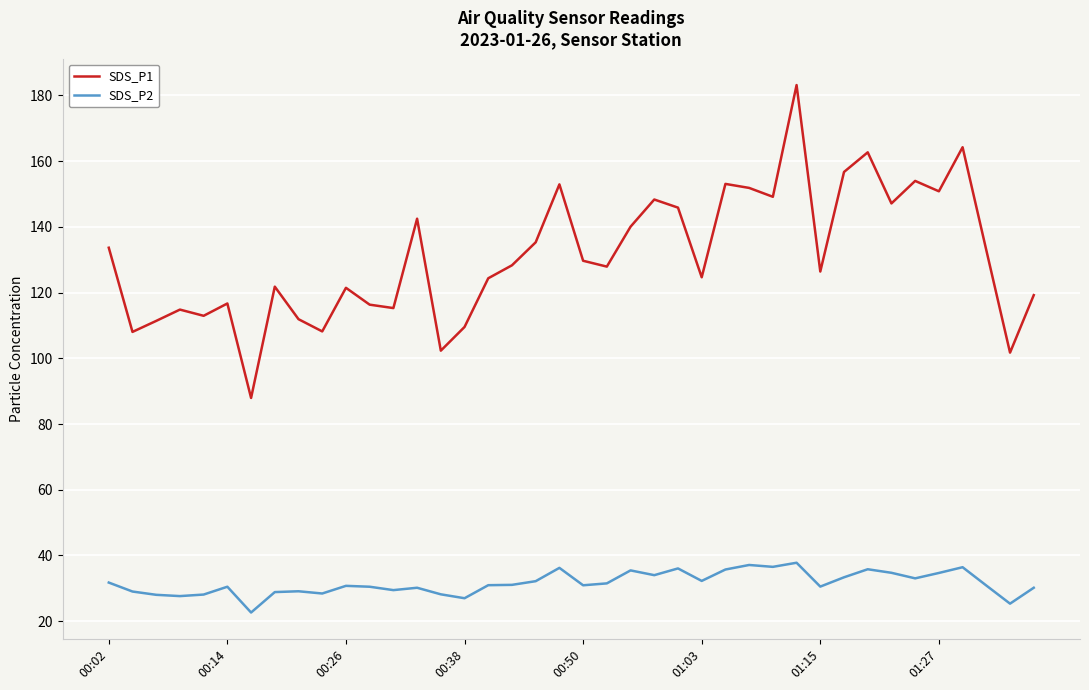

List the series in order of their peak value, highest first.

SDS_P1, SDS_P2